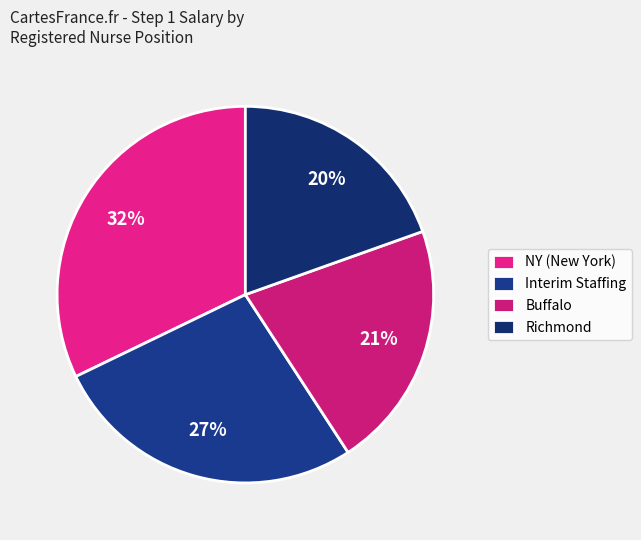

What is the smallest slice in the pie chart?

Richmond